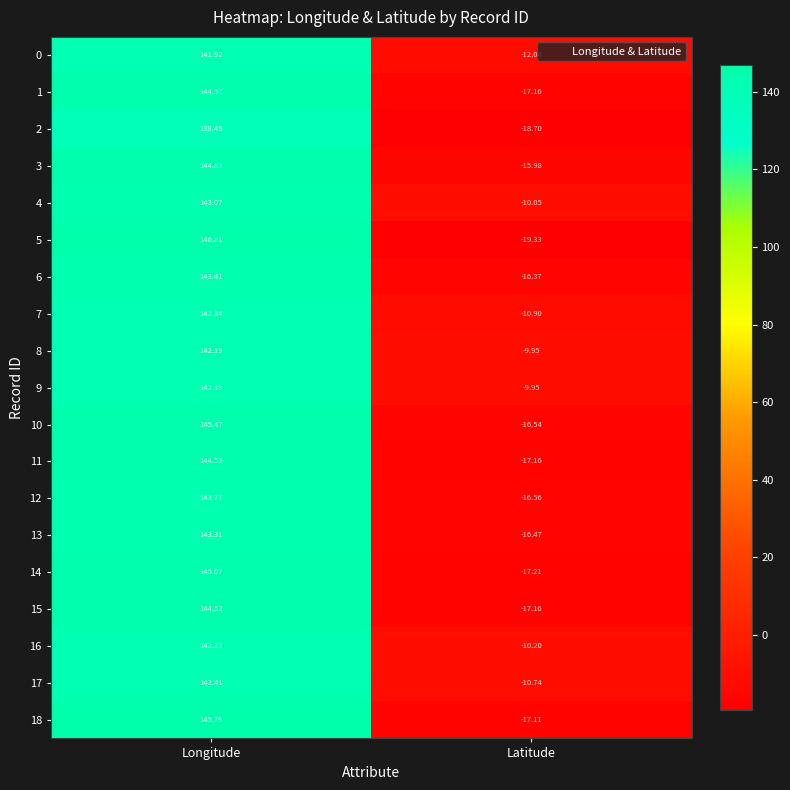

At which category does the chart reach its peak across all series?

Longitude